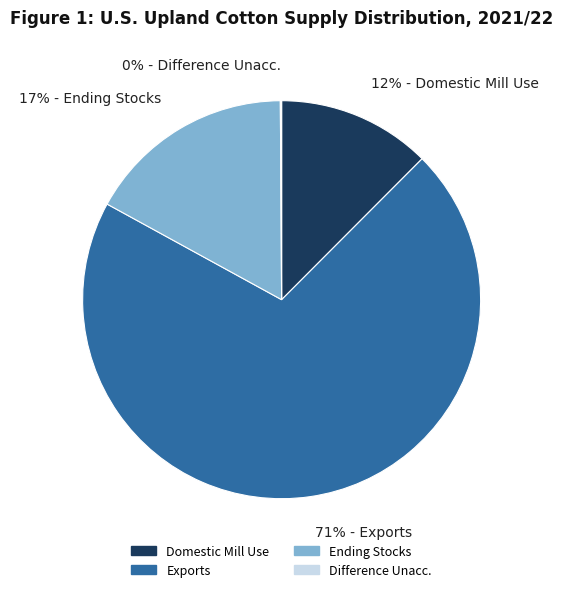

To the nearest percent, what percentage of the pie is Exports?

71%